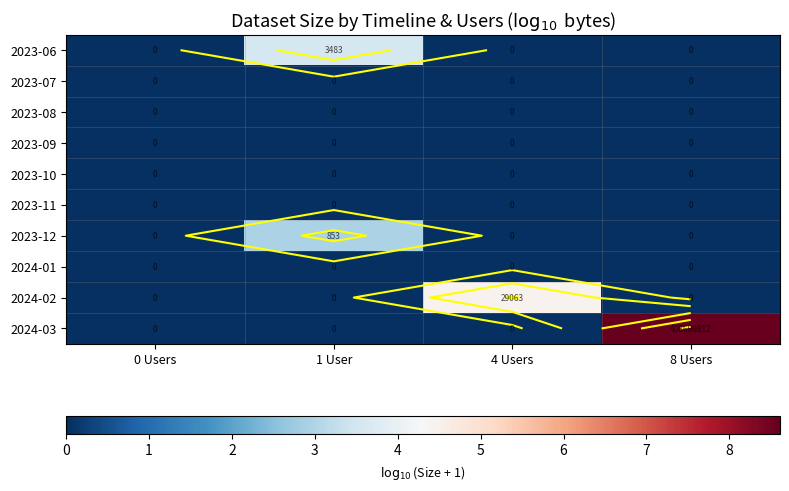

Which series changed the most between 0 Users and 1 User?

2023-06